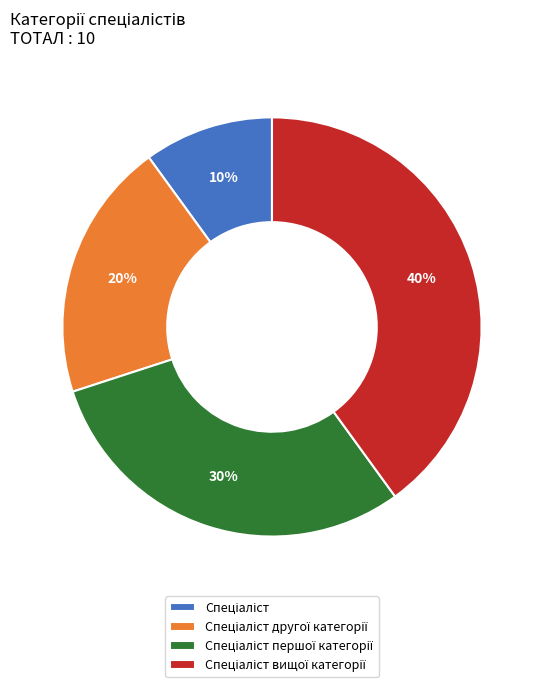

Does any single category account for the majority?

No